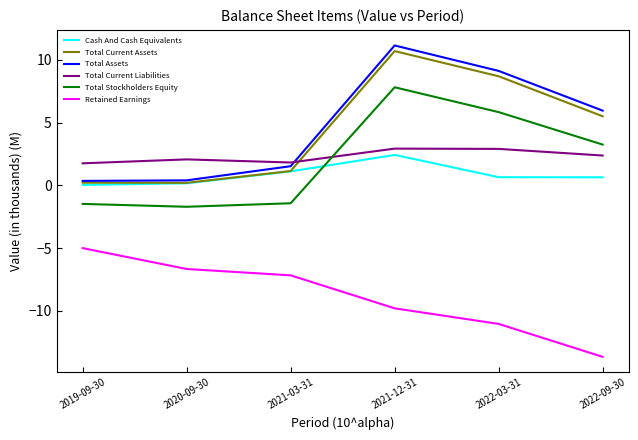

Does the chart display data point markers on the line(s)?

No